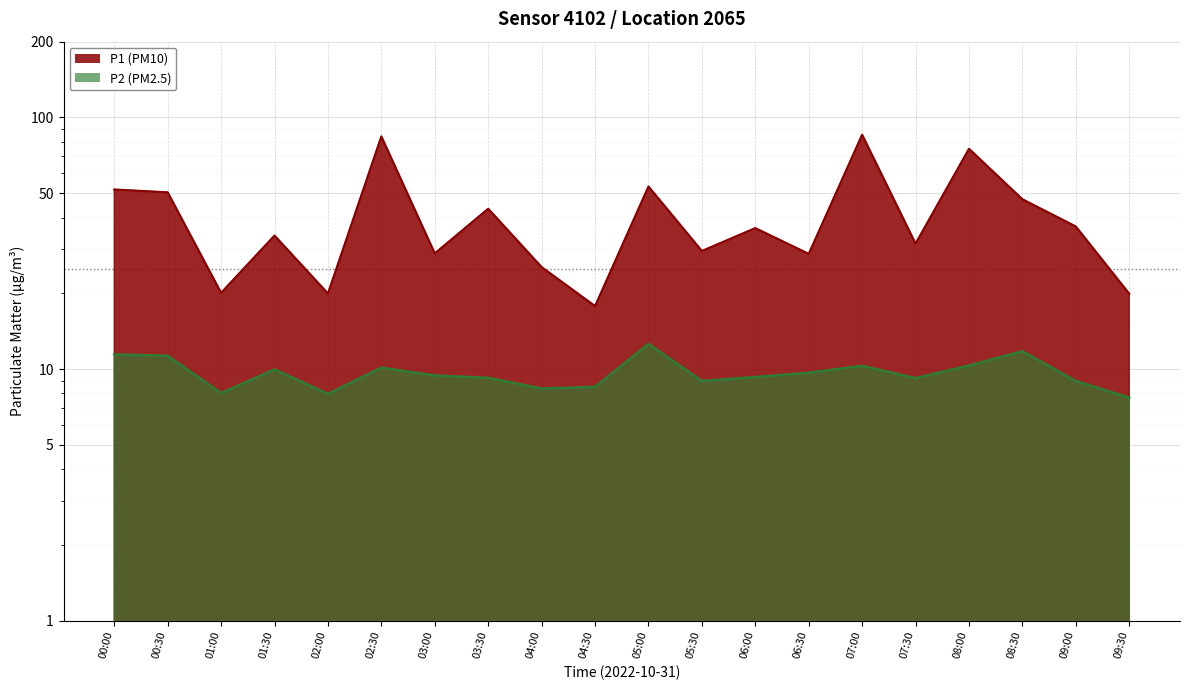

What is the difference between the second highest and second lowest values in the P2 series?

3.8